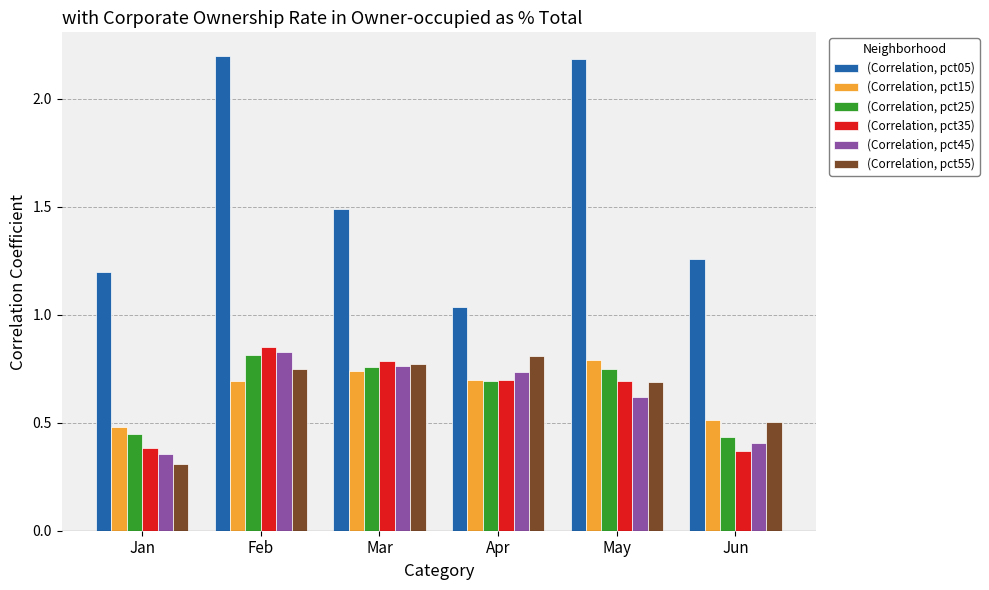

Which series changed the most between Jan and Mar?

(Correlation, pct55)